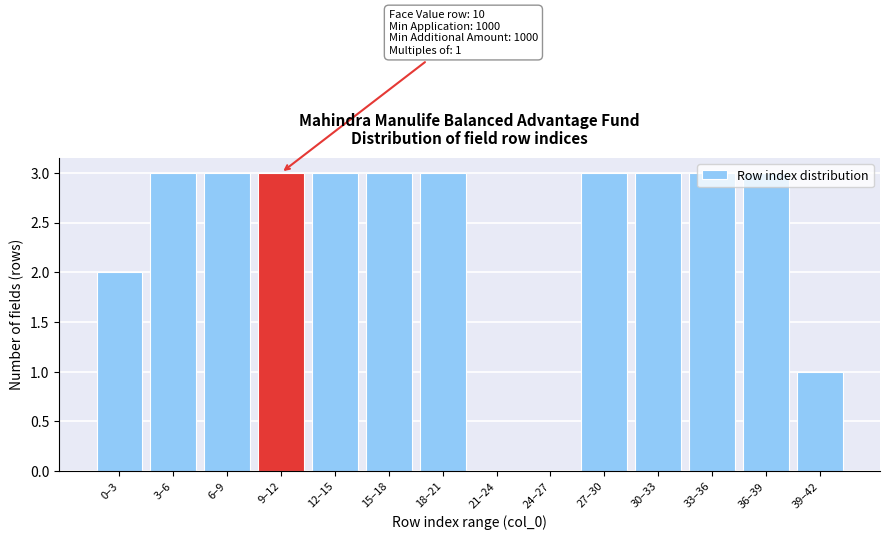

Is it true that the value at 33–36 is 3?

True